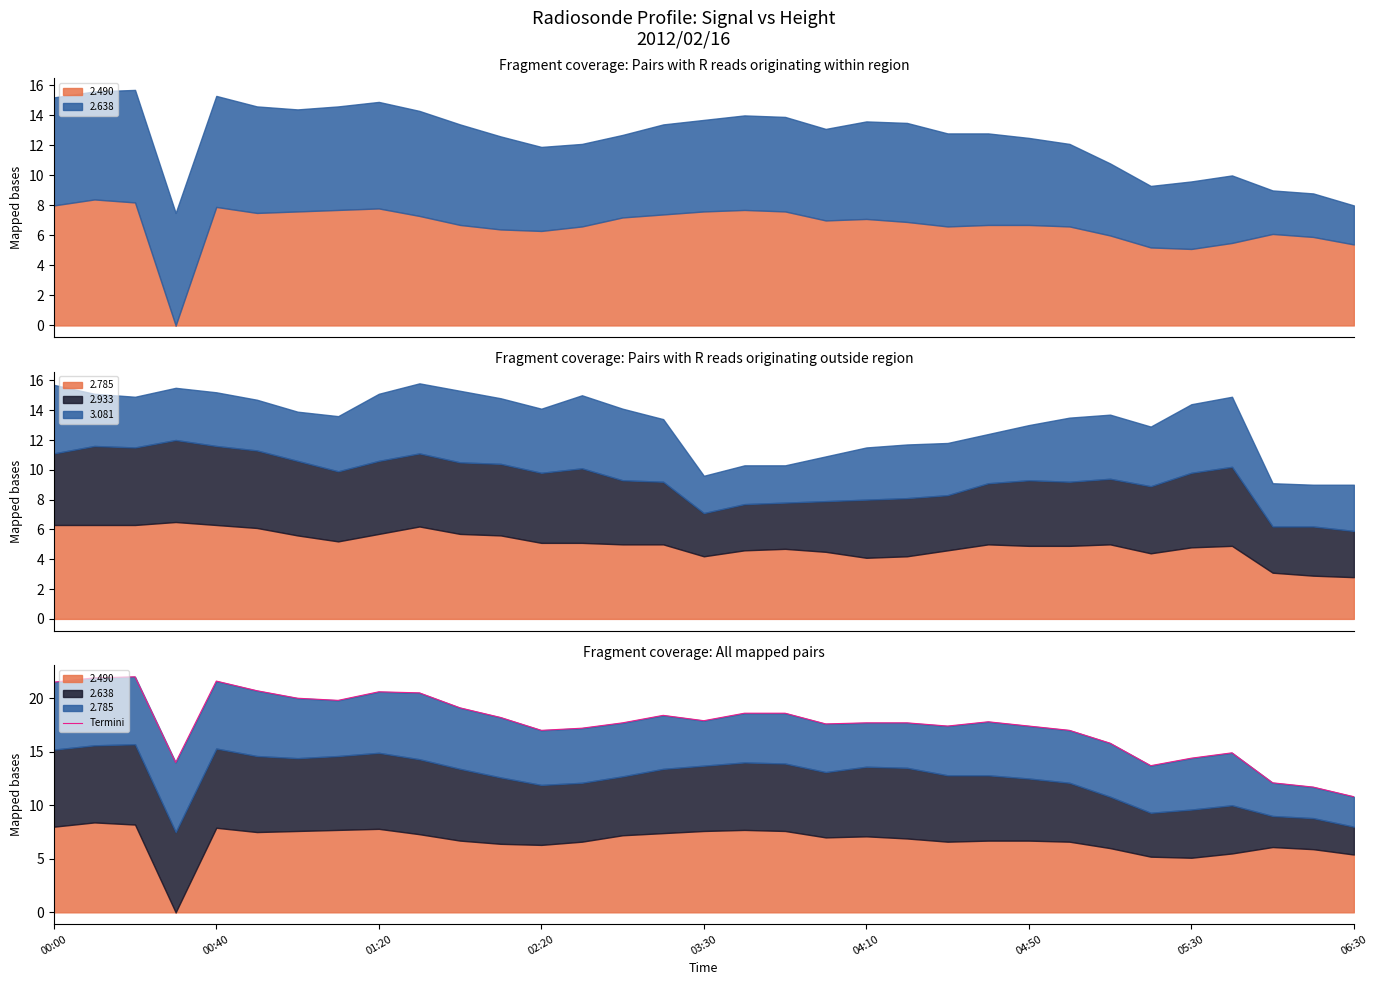

The chart shows a value of 18.2 at 11. True or false?

True